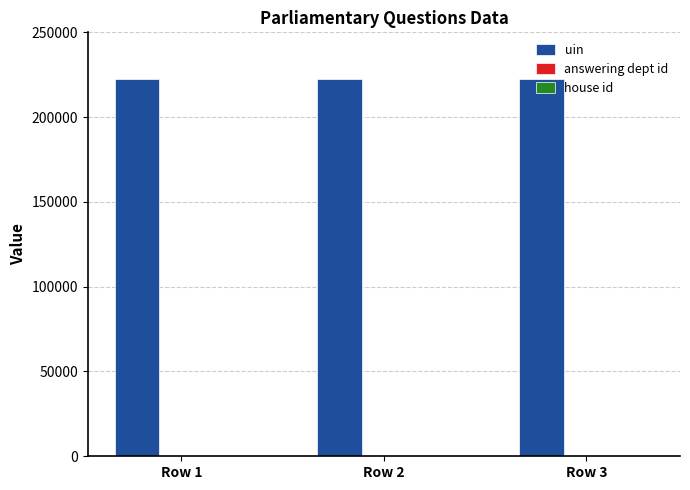

The value of uin at Row 1 is 146260. True or false?

False